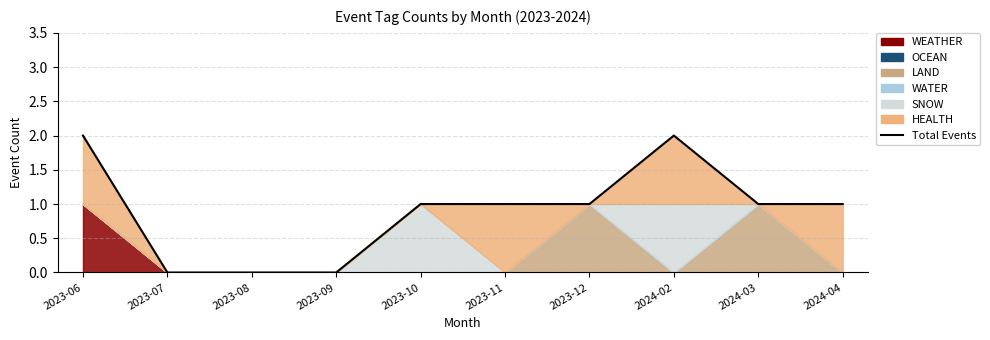

What position from the right is 2023-10?

6